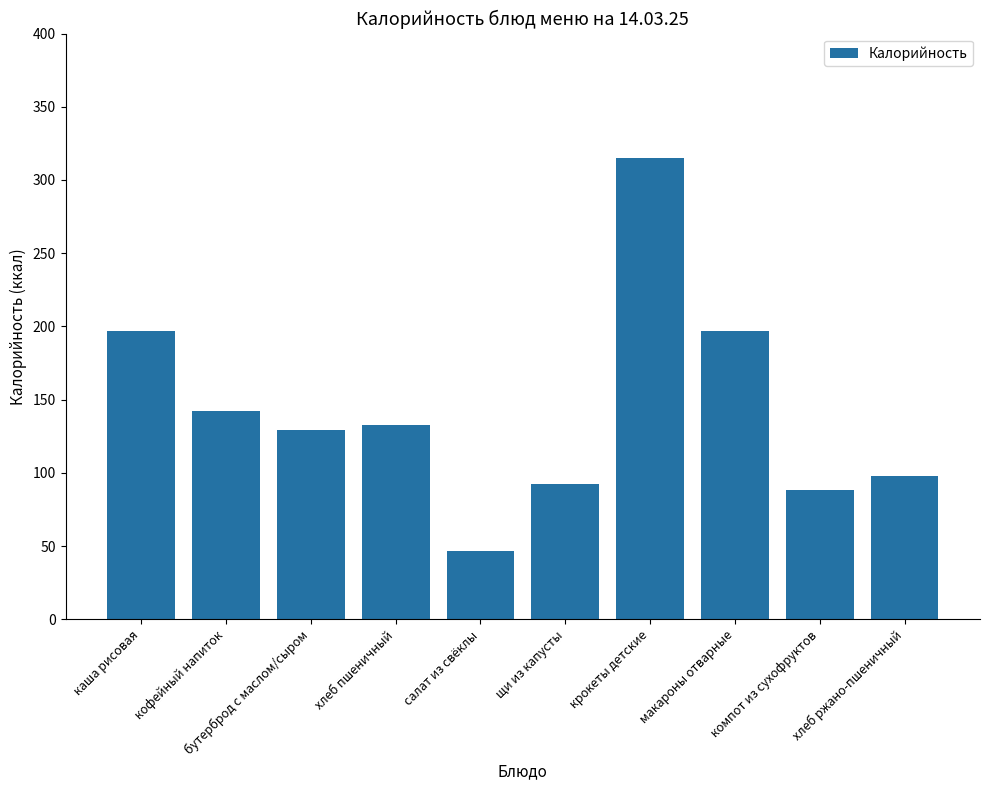

The value at щи из капусты is 92.2. True or false?

True